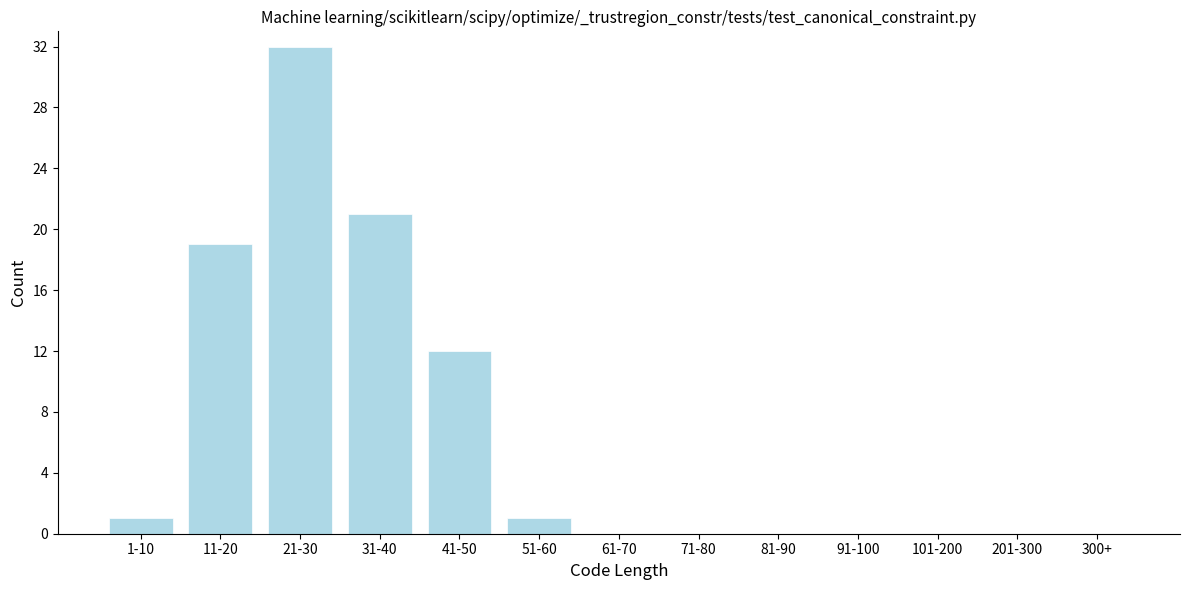

Reading left to right, what are all the values shown in this chart?

1-10=1	11-20=19	21-30=32	31-40=21	41-50=12	51-60=1	61-70=0	71-80=0	81-90=0	91-100=0	101-200=0	201-300=0	300+=0